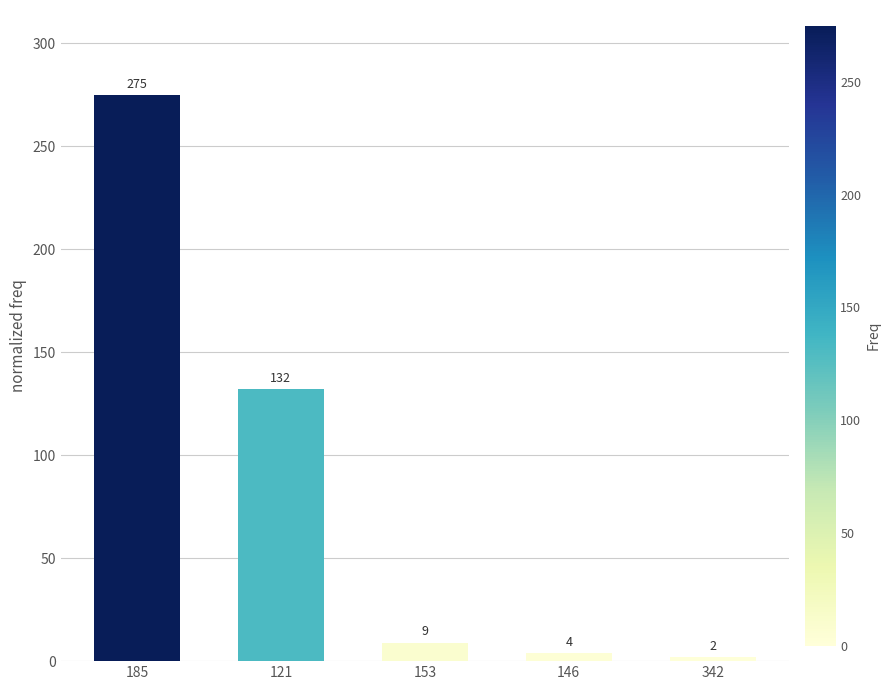

Where does the data first go above 9?

185